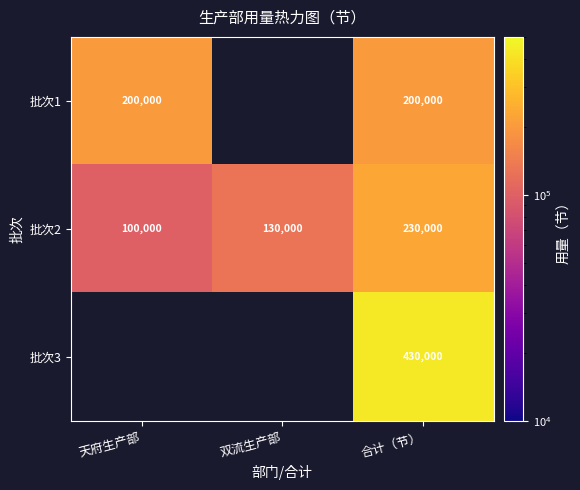

Between 天府生产部 and 双流生产部, which is larger?

双流生产部